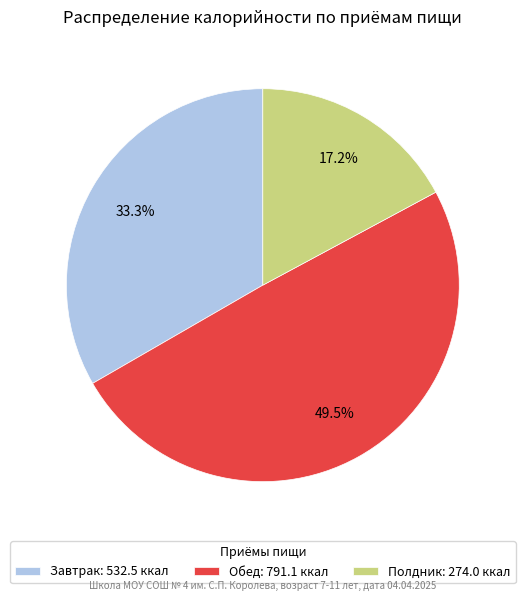

What is the ratio of the value at Обед: 791.1 ккал to the value at Завтрак: 532.5 ккал?

1.5